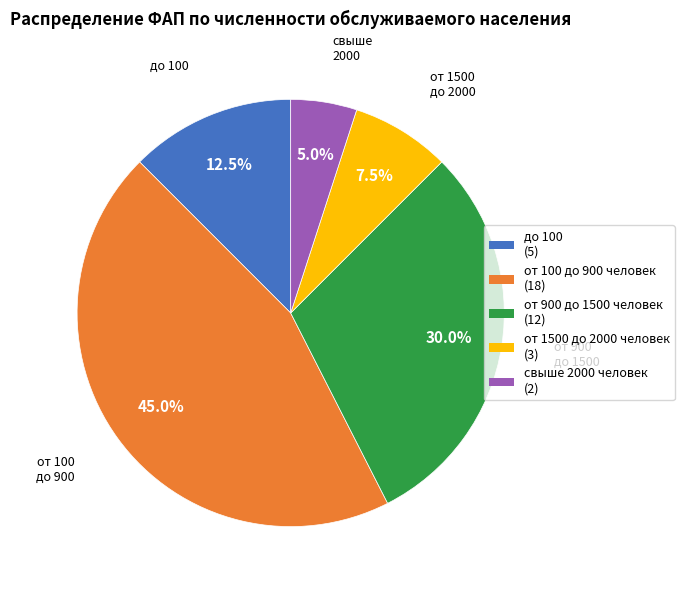

Which slice is the smallest?

свыше 2000